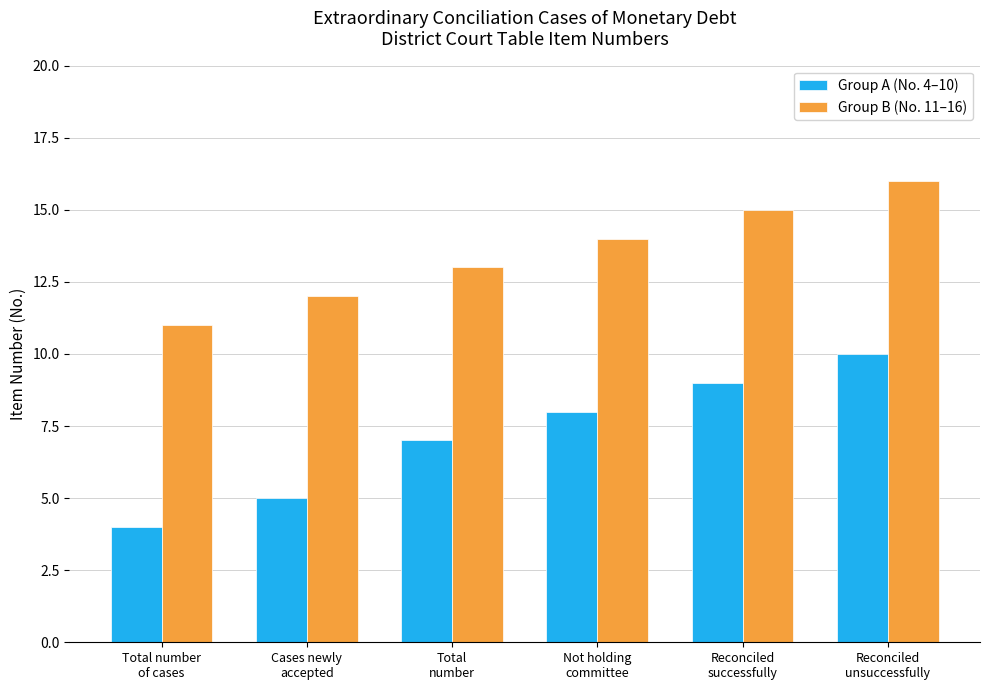

Are the bars horizontal?

No